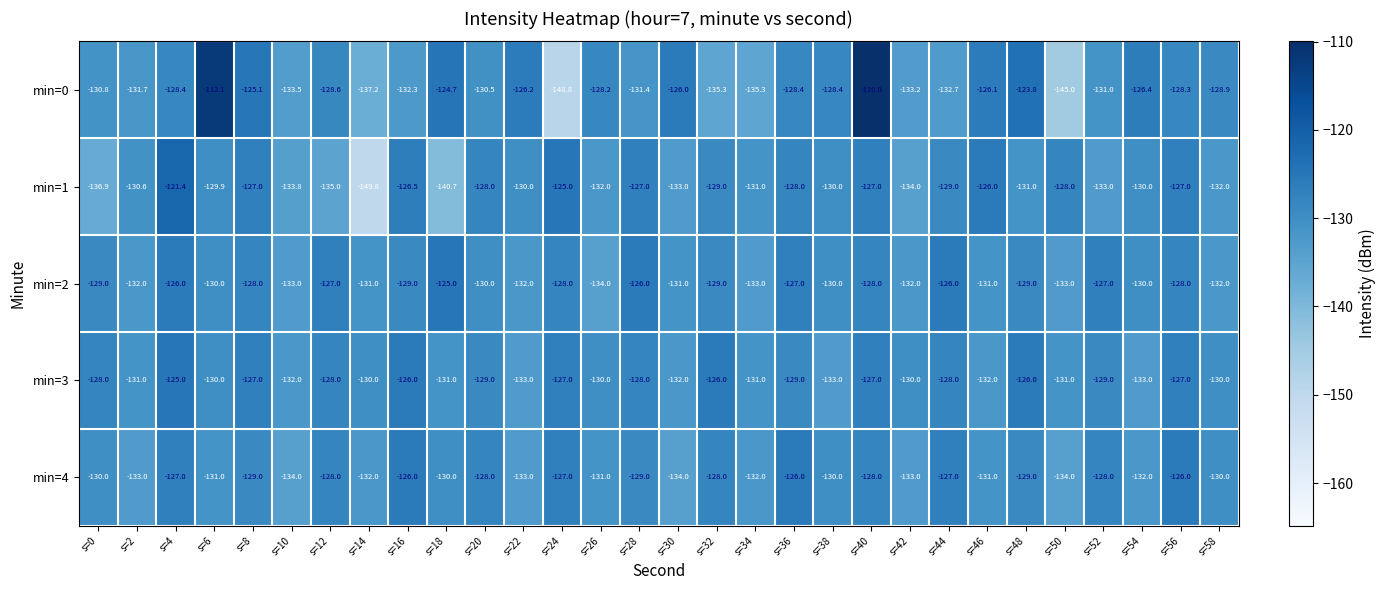

How many data points in min=1 are above -130?

14